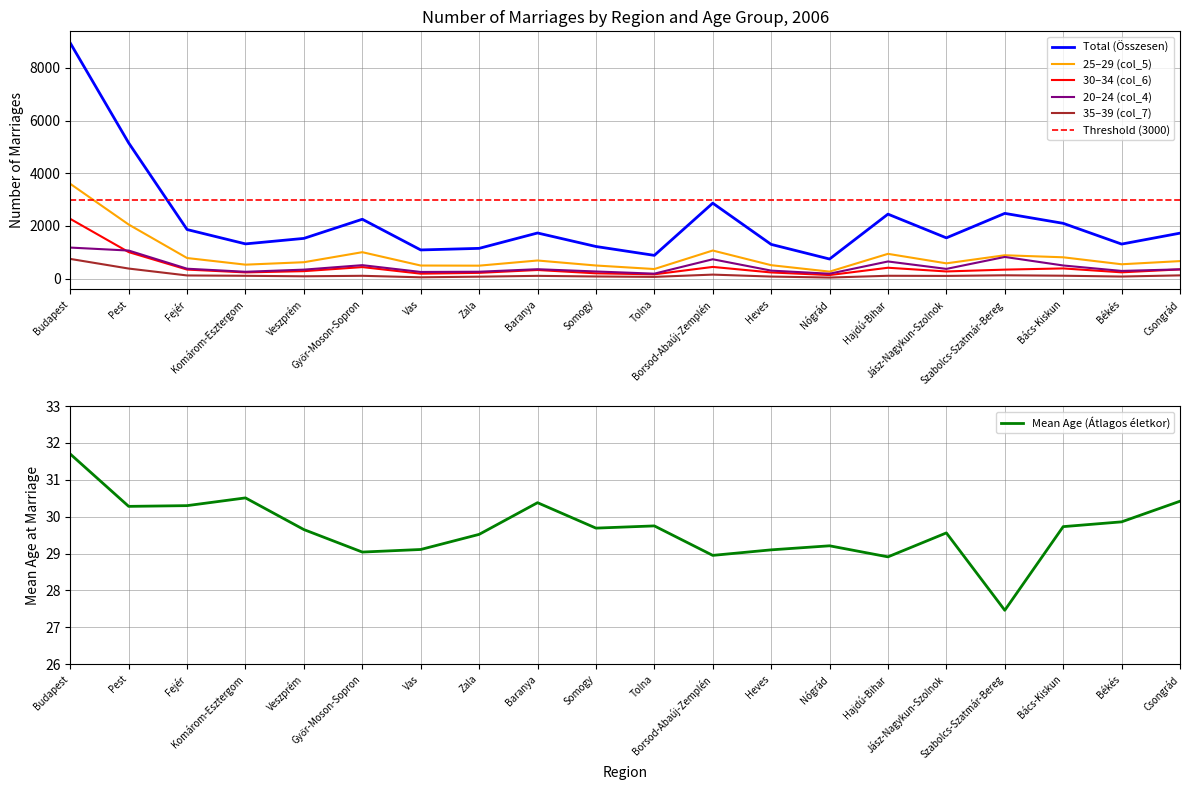

What is the maximum value for Mean Age (Átlagos életkor)?

31.7